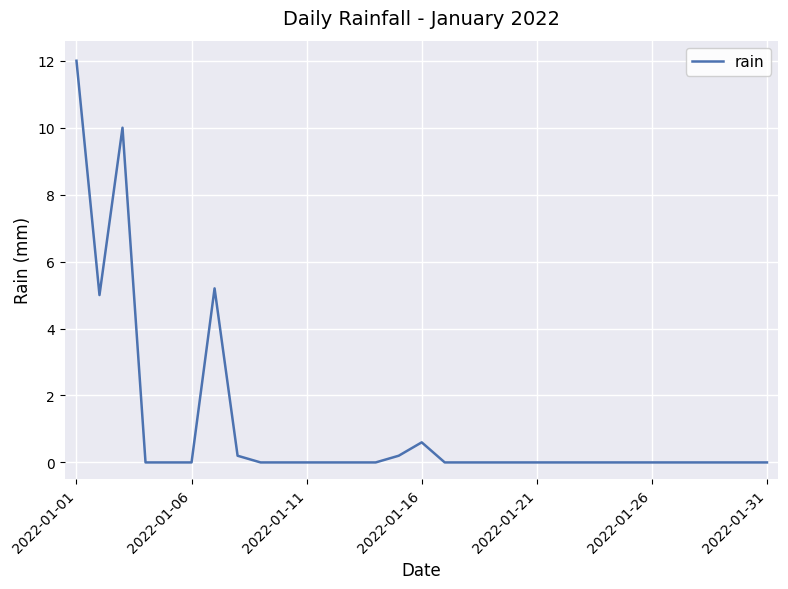

How many lines are shown in the chart?

1